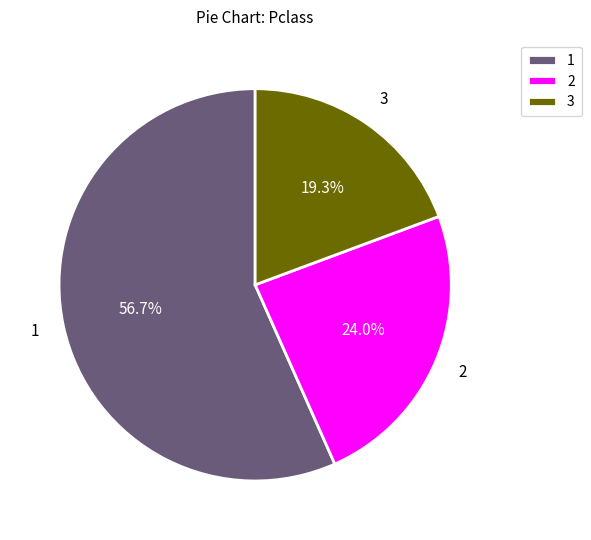

Approximately how many times larger is the value at 2 compared to 1?

0.4